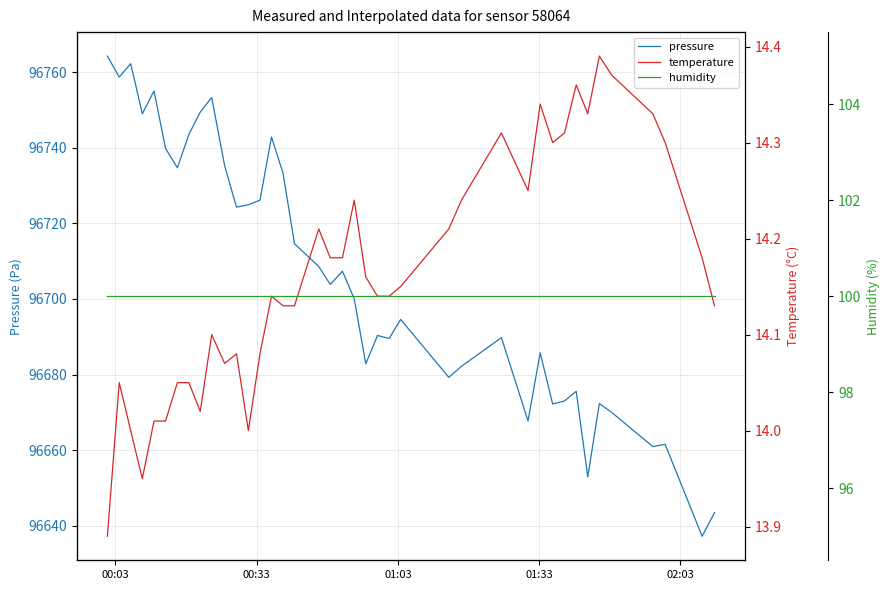

True or false: pressure and temperature intersect in this chart.

False